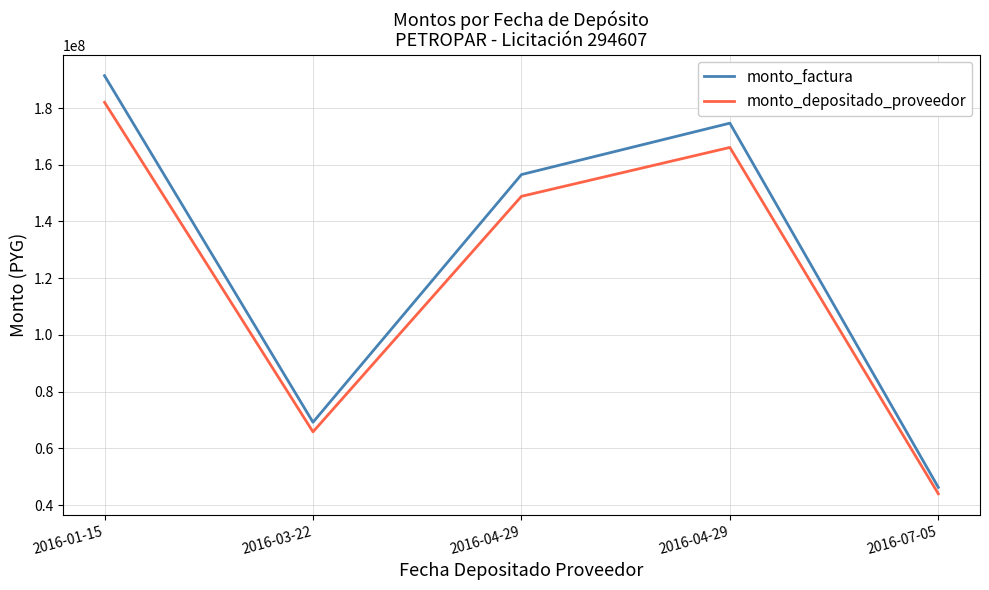

What is the sum of all monto_depositado_proveedor values?

606726400